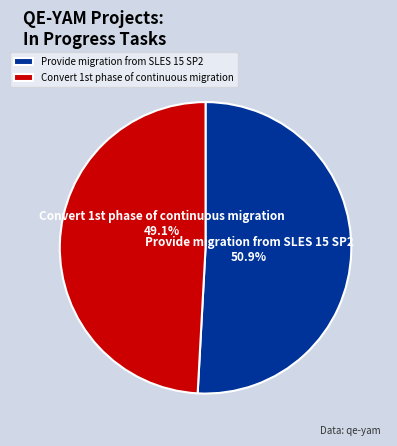

What is the largest slice in the pie chart?

Provide migration from SLES 15 SP2